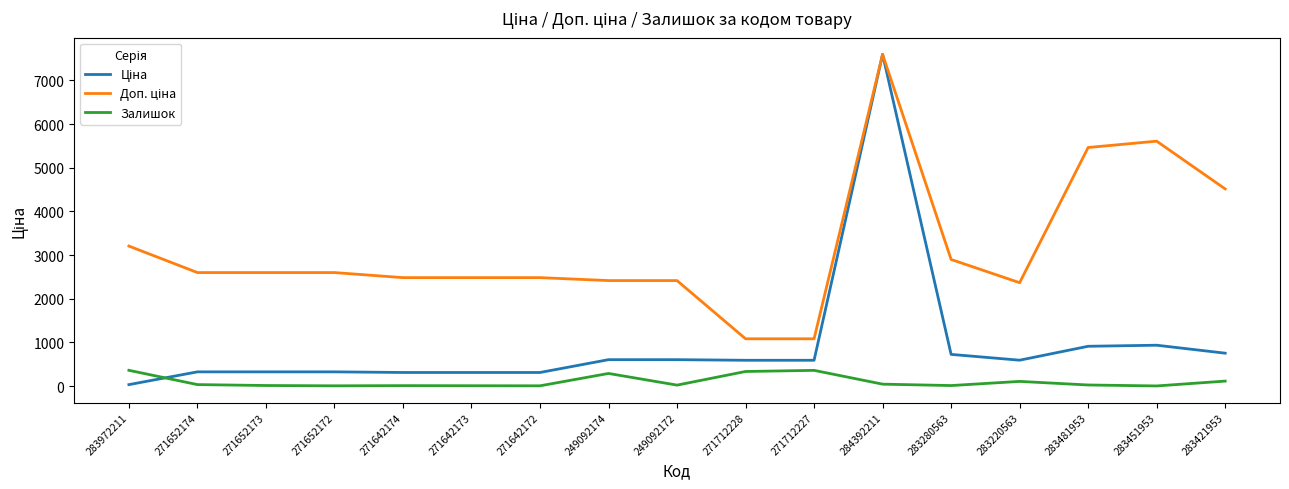

What is the maximum value shown in the chart?

7596.5